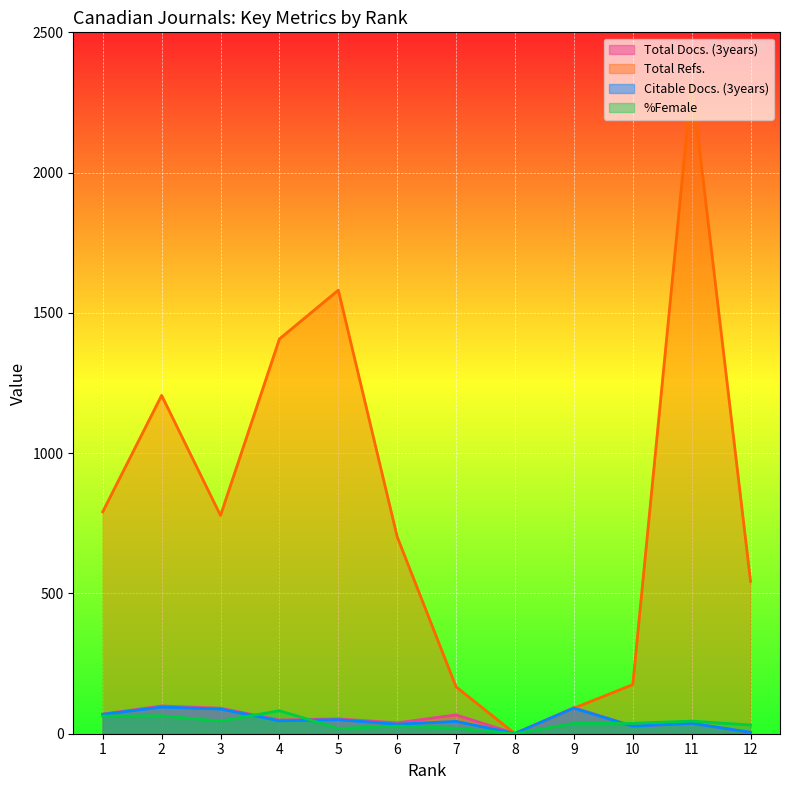

How many data points in Citable Docs. (3years) are less than 46?

6